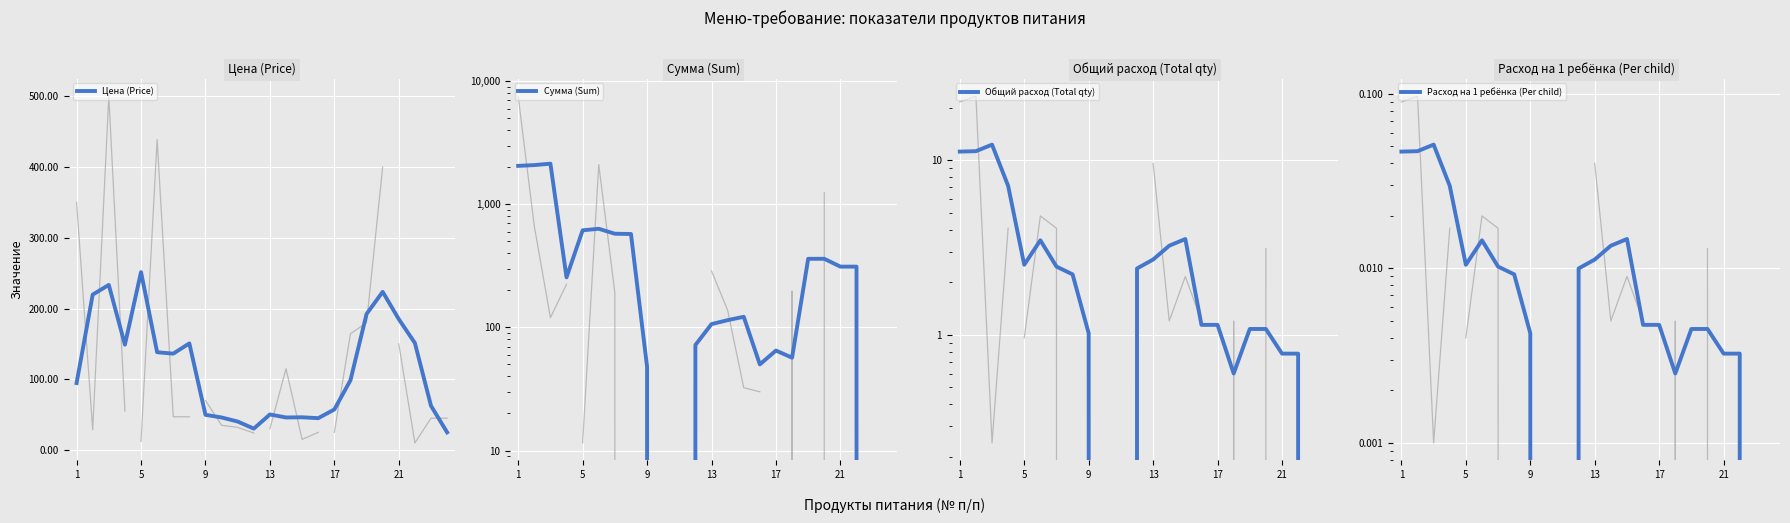

Where does the Сумма (Sum) series first go above 255?

1